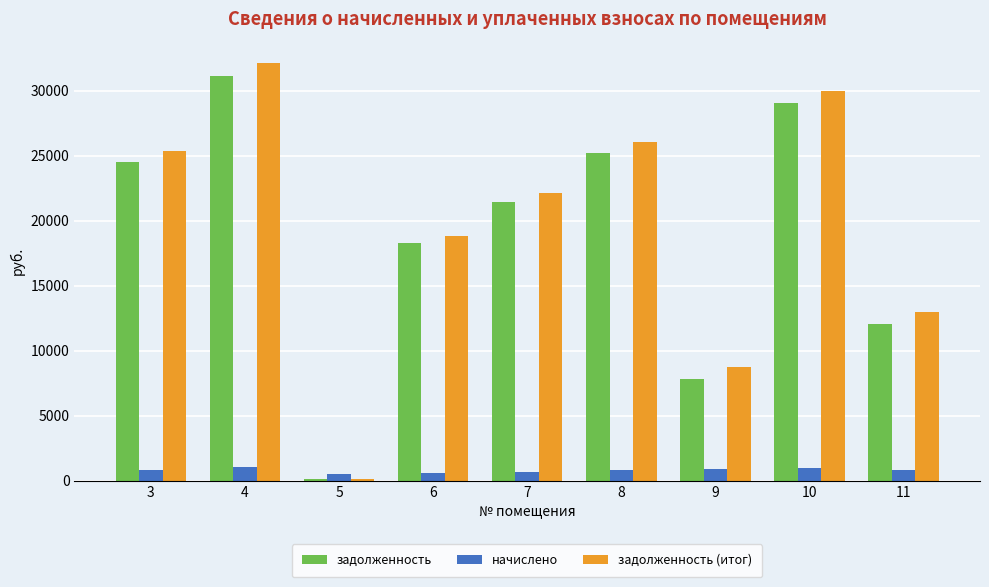

At 9, list the series in order from largest to smallest.

задолженность (итог), задолженность, начислено